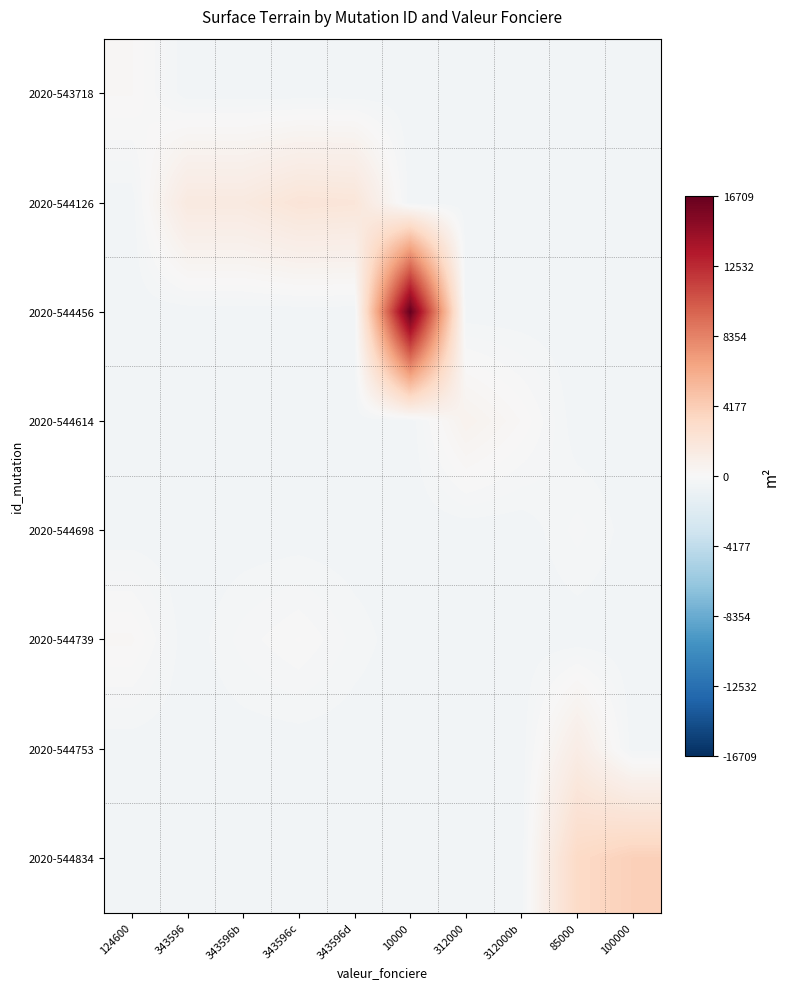

At 100000, list the series in order from largest to smallest.

2020-544834, 2020-544698, 2020-543718, 2020-544126, 2020-544456, 2020-544614, 2020-544739, 2020-544753